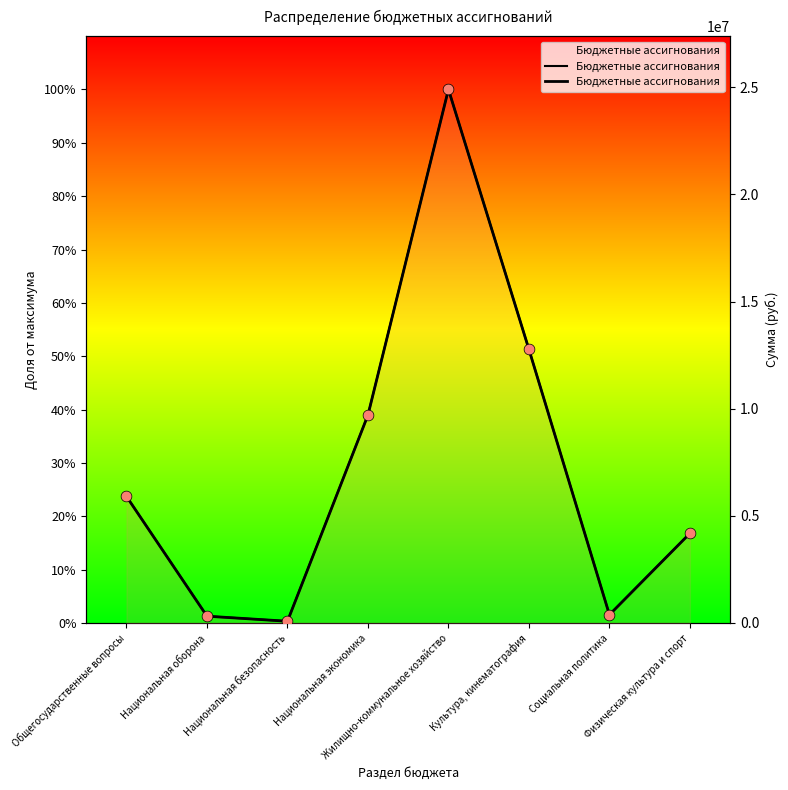

What is the change in value from Общегосударственные вопросы to Жилищно-коммунальное хозяйство?

+76.3